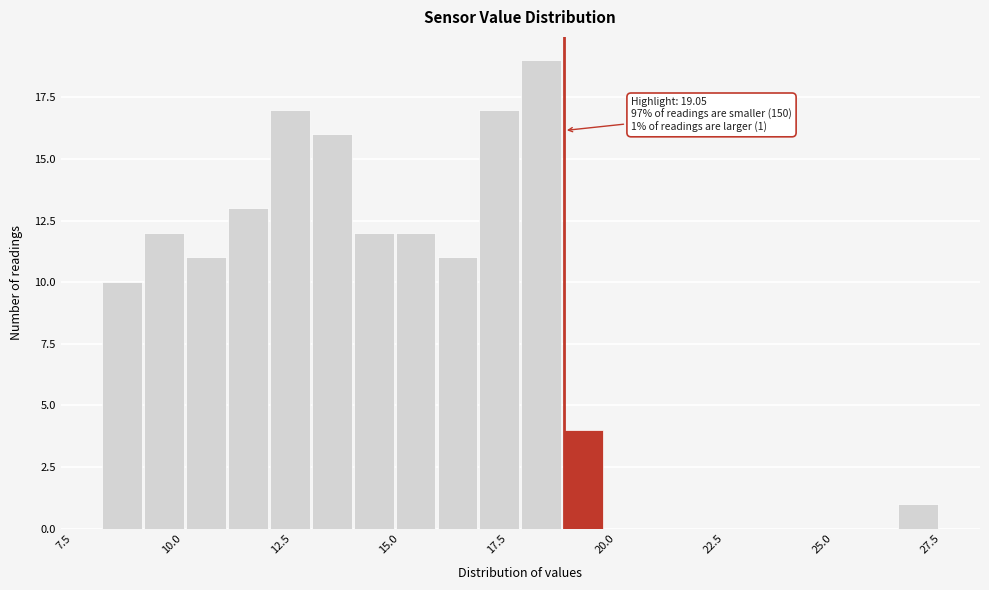

Read against the x-axis, roughly where is the centre of the tallest bar?

18.5